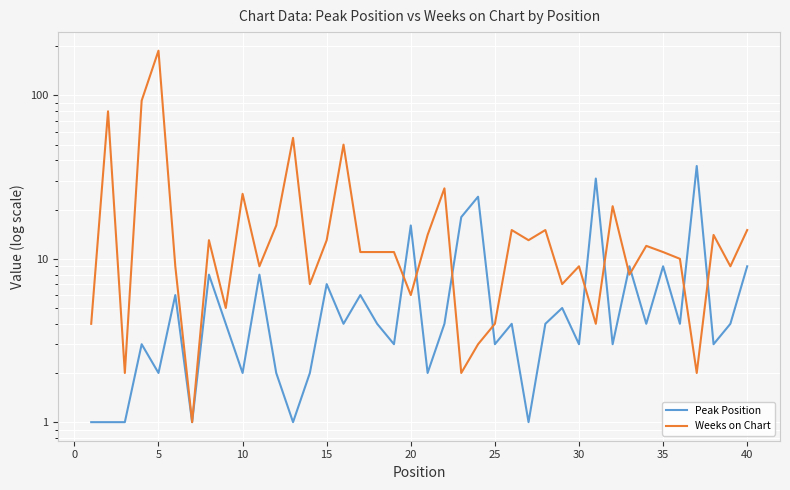

Which series has the largest range (max minus min)?

Weeks on Chart